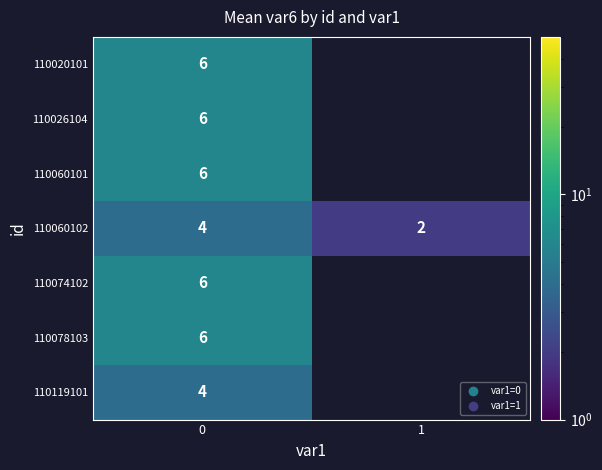

Is it true that 110020101 equals 2 at 0?

False